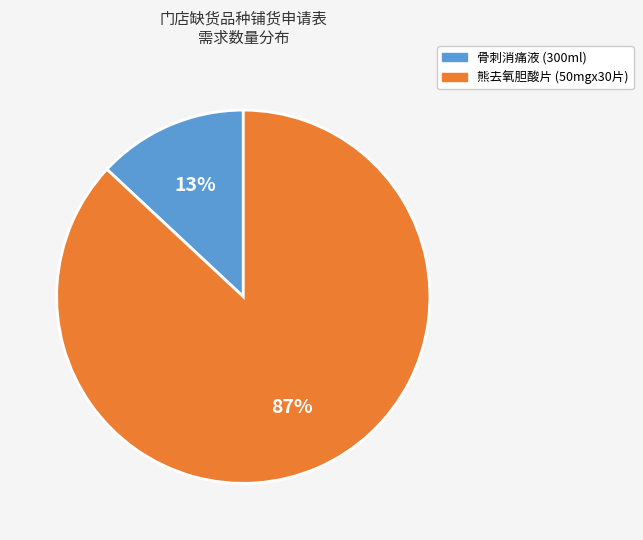

To the nearest percent, what is the average slice percentage?

50%